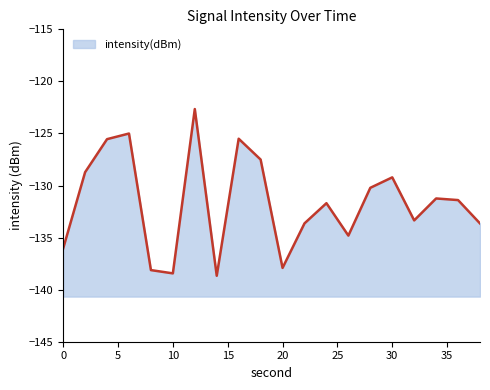

At which label does the data first exceed -131?

2